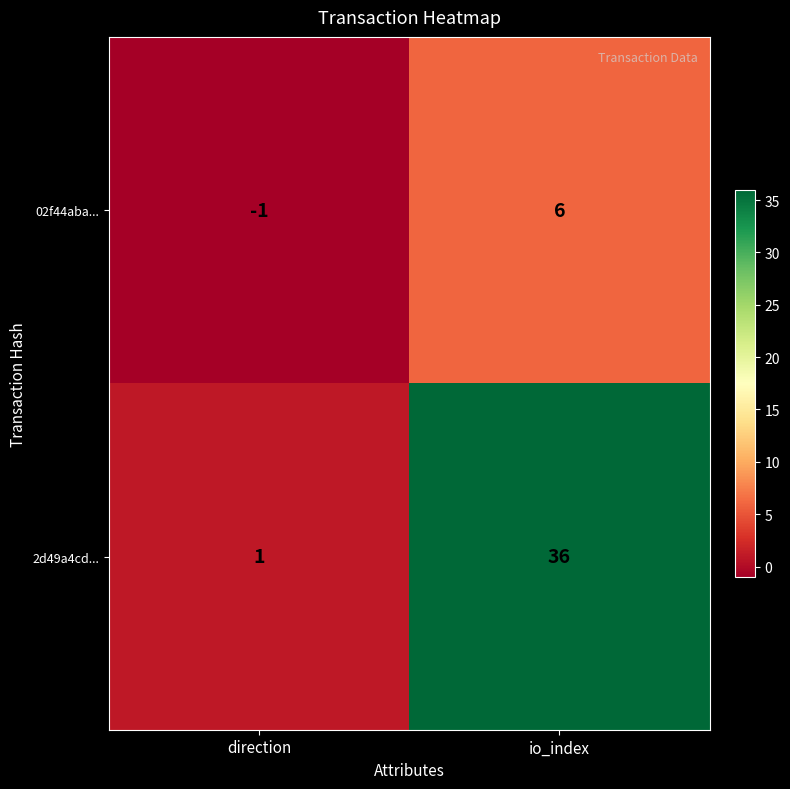

What is the difference between the 02f44aba... values at direction and io_index?

7